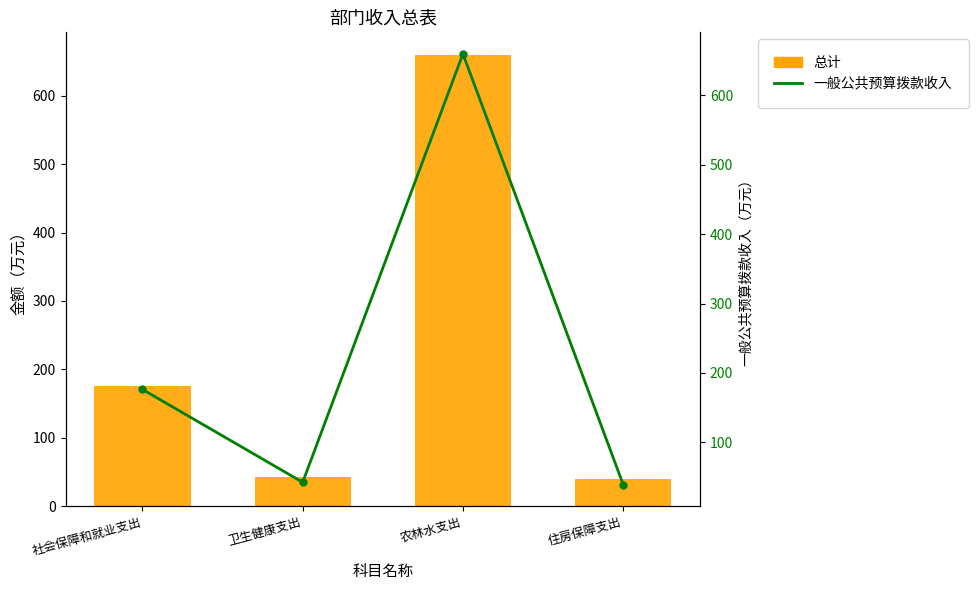

At which label does 一般公共预算拨款收入 reach its peak?

农林水支出